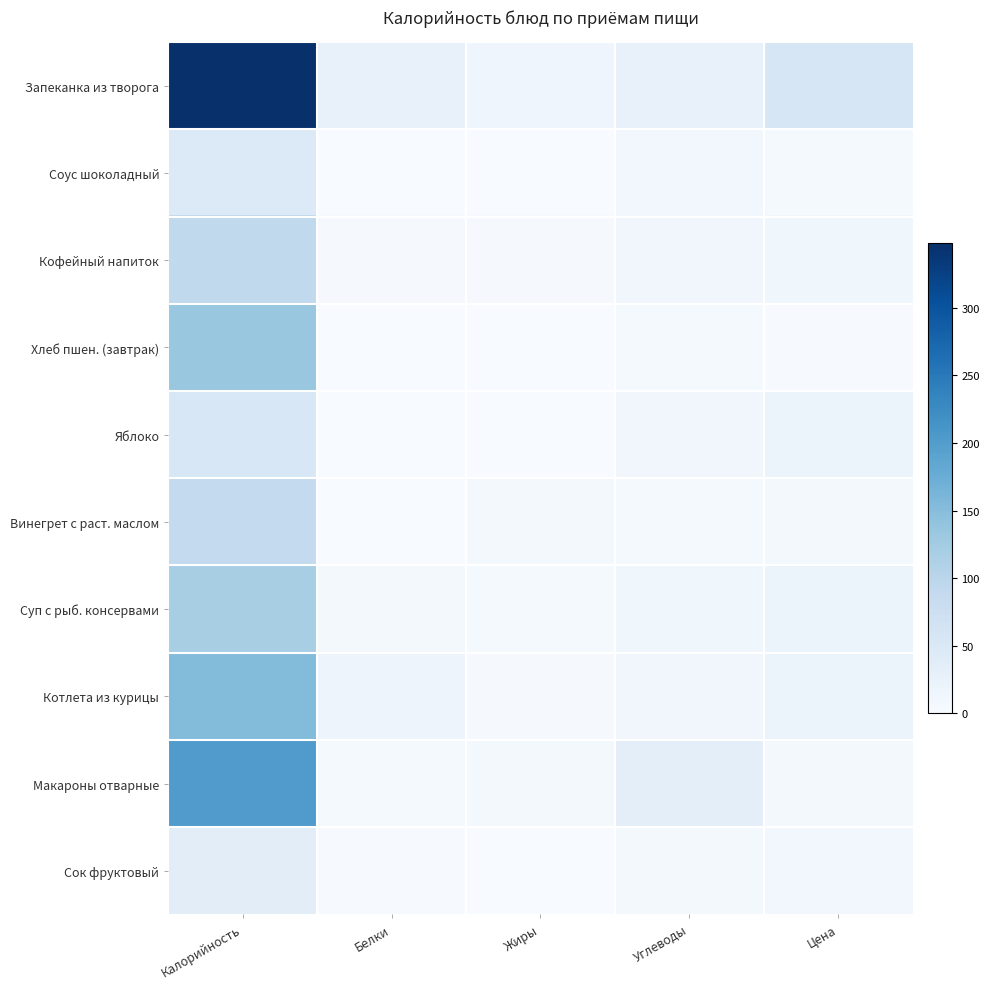

At which label does Суп с рыб. консервами first exceed 12?

Калорийность